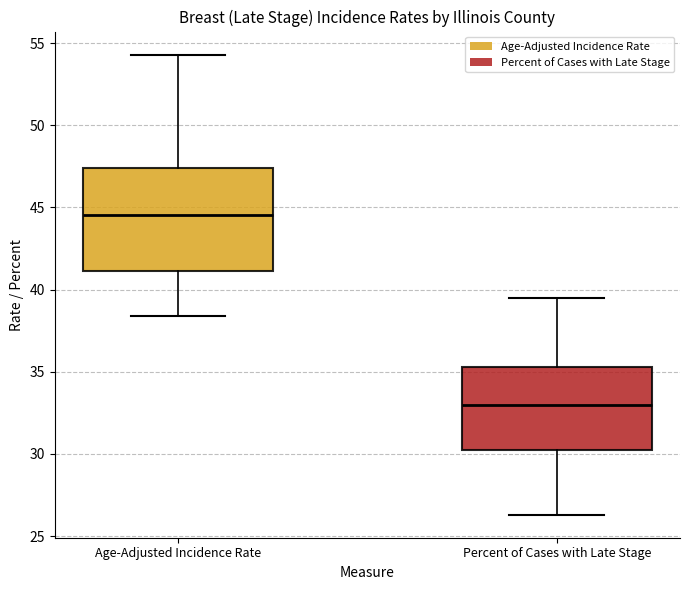

Where does the upper whisker of the box for Age-Adjusted Incidence Rate end on the y-axis? The values are not printed on the chart, so give them approximately, as read against the axis.

54.5